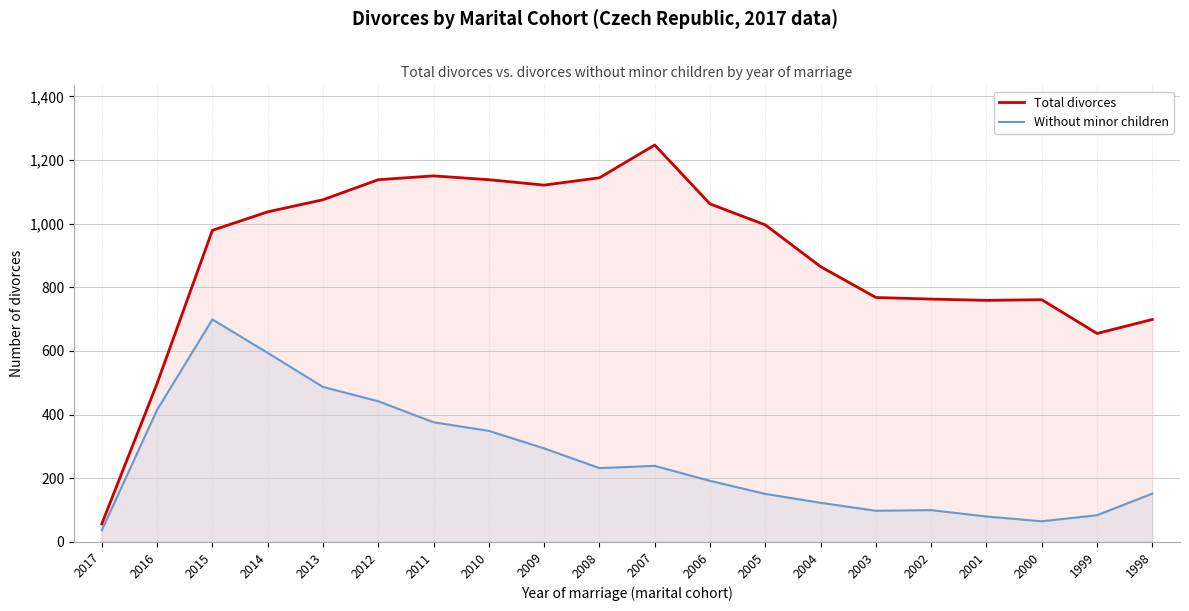

At which label is Total divorces closest to 652?

1999